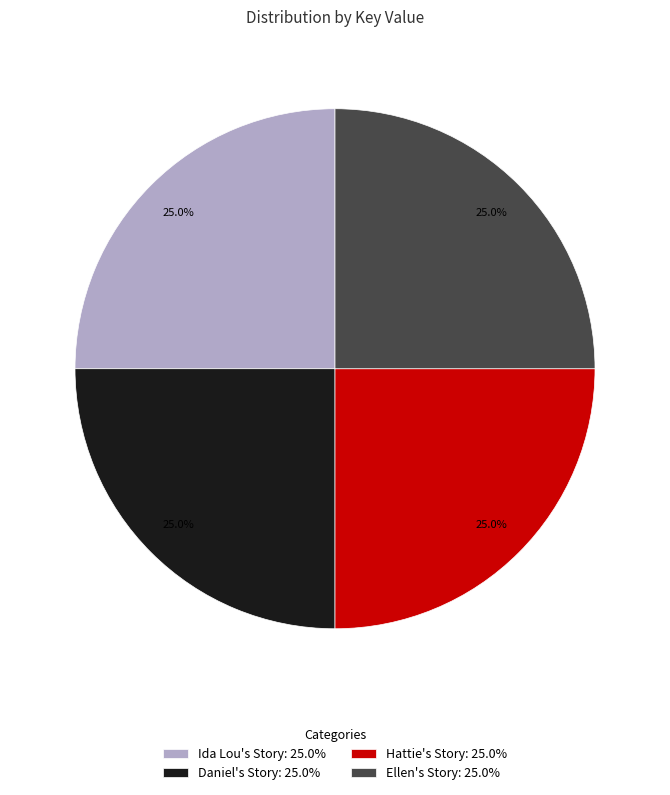

Is there any slice that represents more than half of the pie?

No